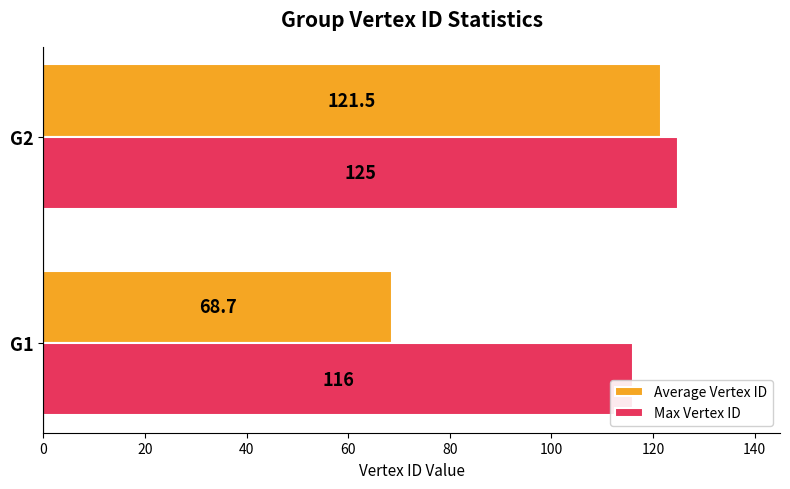

Is it true that Average Vertex ID equals 43.2 at G1?

False